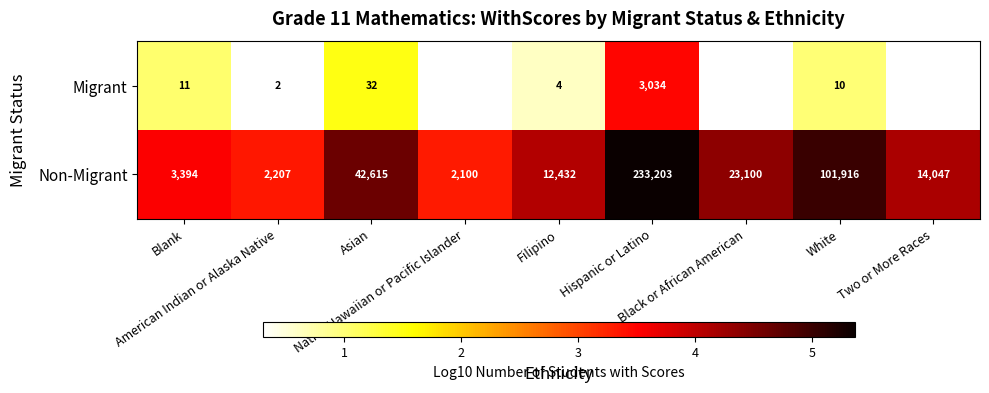

At which label does Non-Migrant reach its minimum?

Native Hawaiian or Pacific Islander